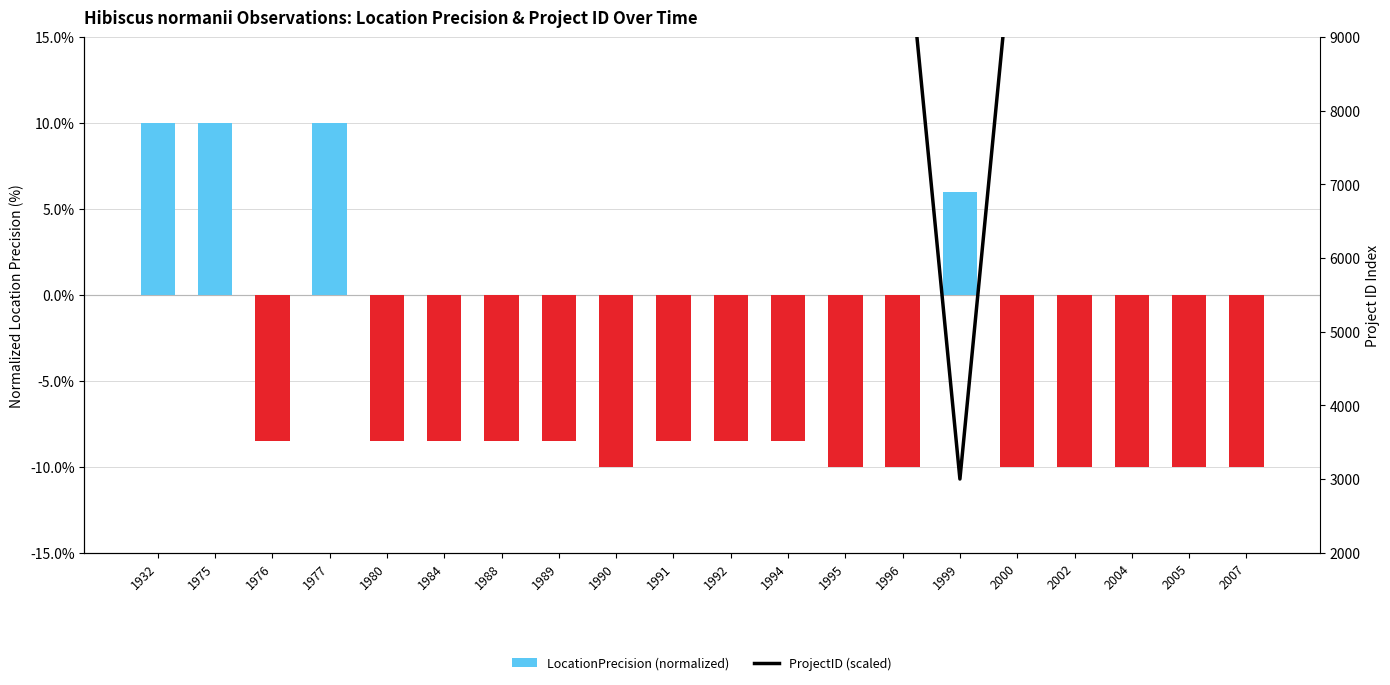

What is the difference between the maximum and minimum values in the ProjectID (scaled) series?

8000.0